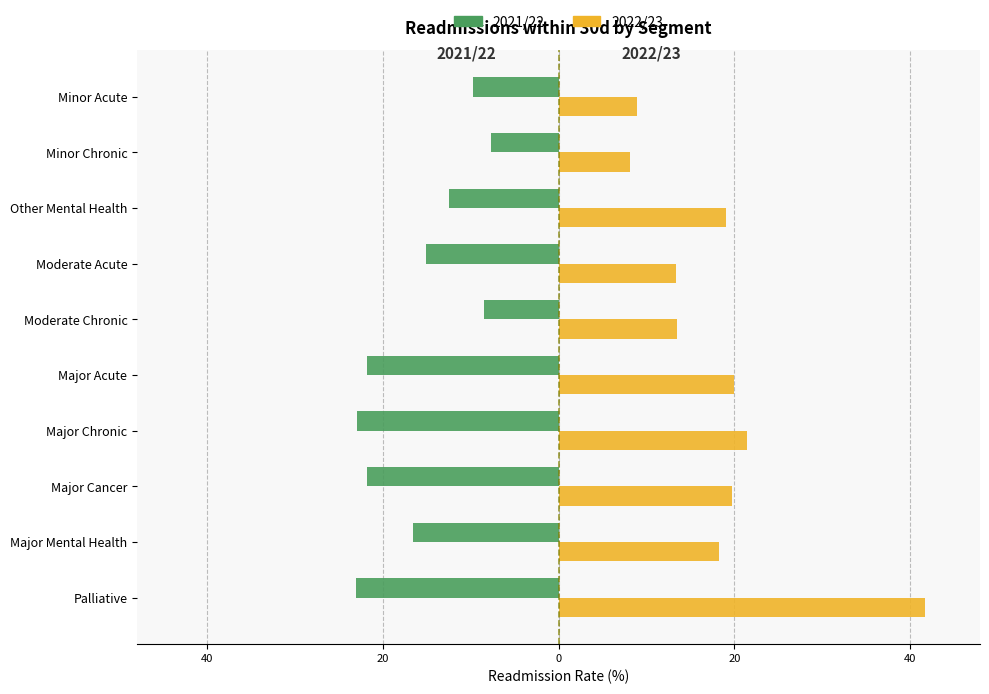

What are all the series names shown in the legend?

2021/22, 2022/23